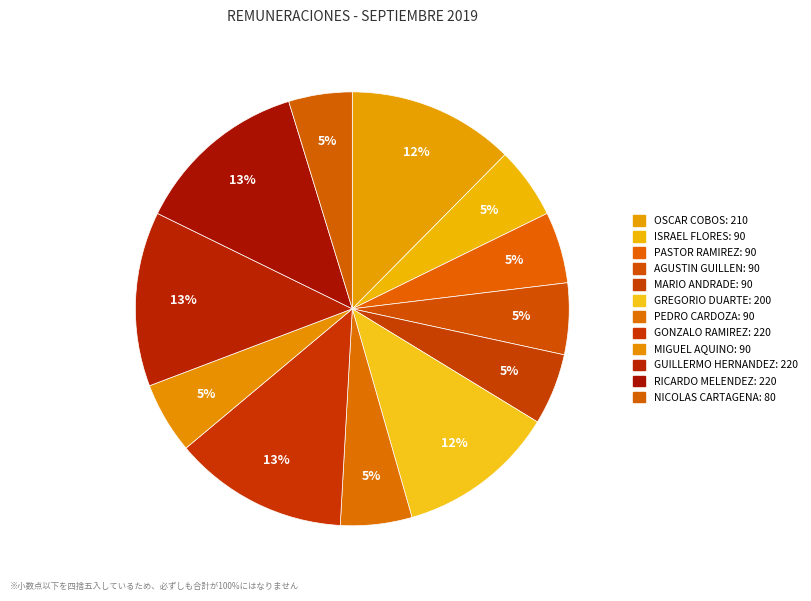

Which slice is the smallest?

NICOLAS DE JESUS MARTINEZ CARTAGENA